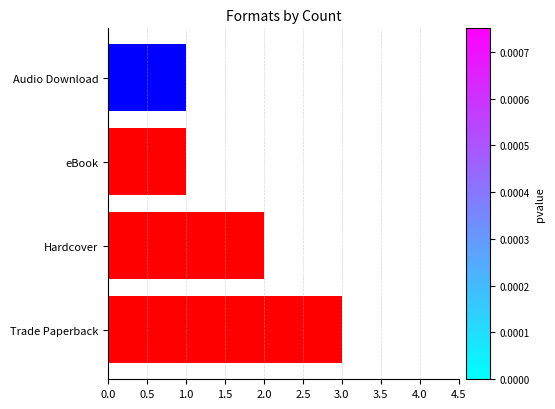

Reading bottom to top, extract all data points from this chart.

3	2	1	1